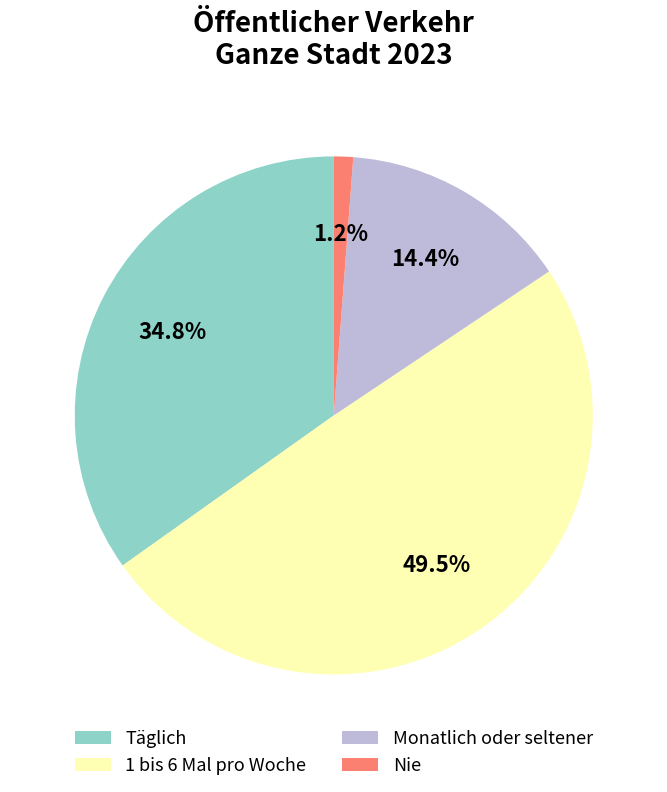

Between Täglich and Nie, which is larger?

Täglich